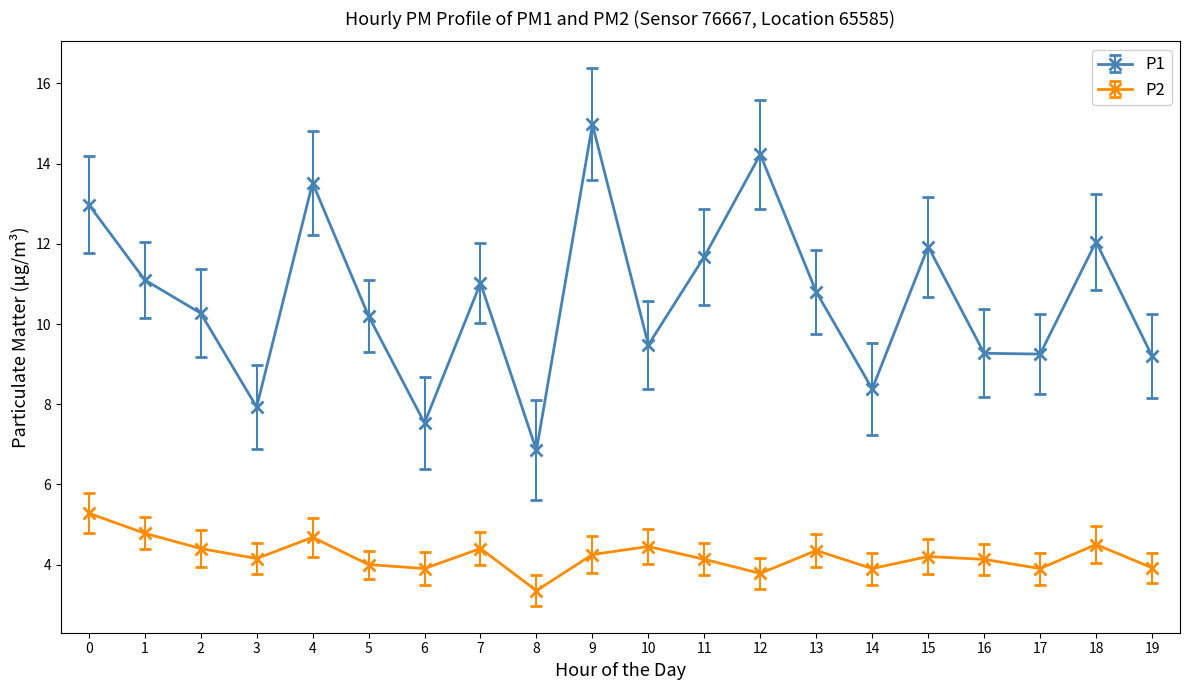

The P2 series shows 3.9 at 17. True or false?

True